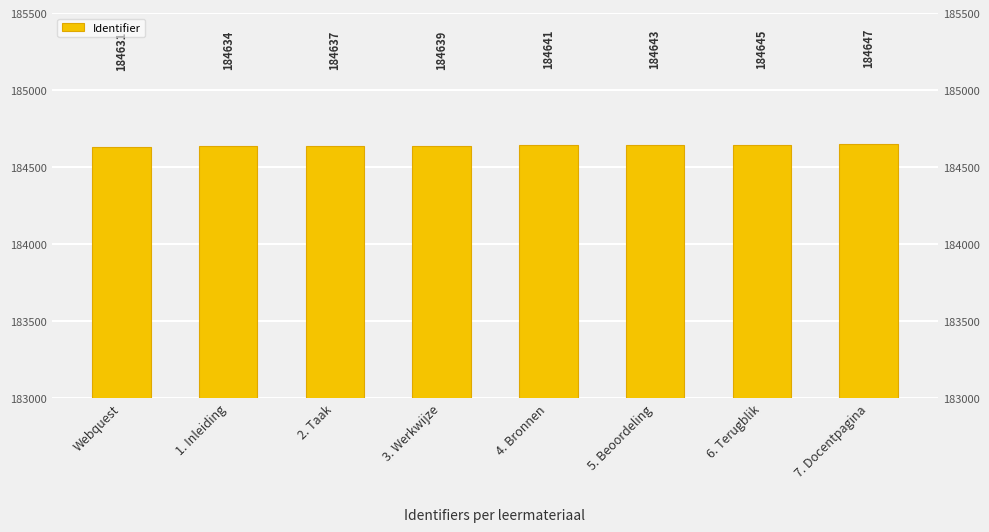

Approximately how many times larger is the value at 1. Inleiding compared to 7. Docentpagina?

1.0